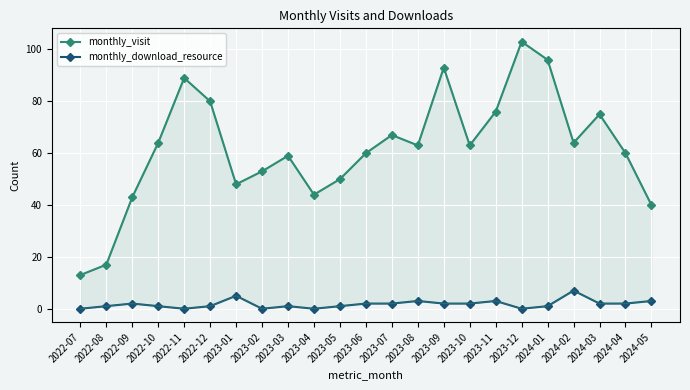

Reading left to right, transcribe all the data shown in this chart.

monthly_visit: 2022-07=13	2022-08=17	2022-09=43	2022-10=64	2022-11=89	2022-12=80	2023-01=48	2023-02=53	2023-03=59	2023-04=44	2023-05=50	2023-06=60	2023-07=67	2023-08=63	2023-09=93	2023-10=63	2023-11=76	2023-12=103	2024-01=96	2024-02=64	2024-03=75	2024-04=60	2024-05=40
monthly_download_resource: 2022-07=0	2022-08=1	2022-09=2	2022-10=1	2022-11=0	2022-12=1	2023-01=5	2023-02=0	2023-03=1	2023-04=0	2023-05=1	2023-06=2	2023-07=2	2023-08=3	2023-09=2	2023-10=2	2023-11=3	2023-12=0	2024-01=1	2024-02=7	2024-03=2	2024-04=2	2024-05=3